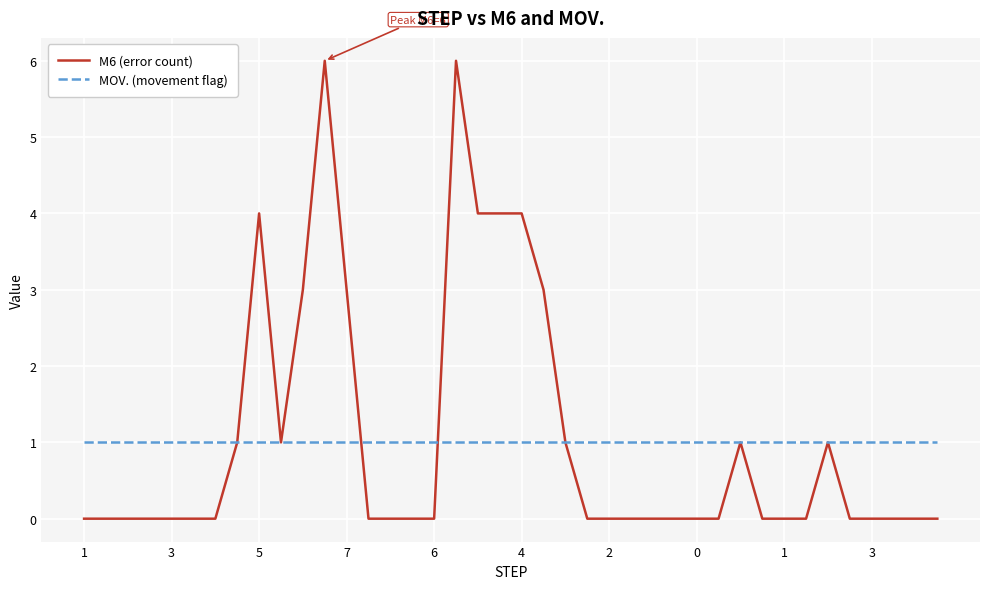

Which series has the widest spread of values?

M6 (error count)